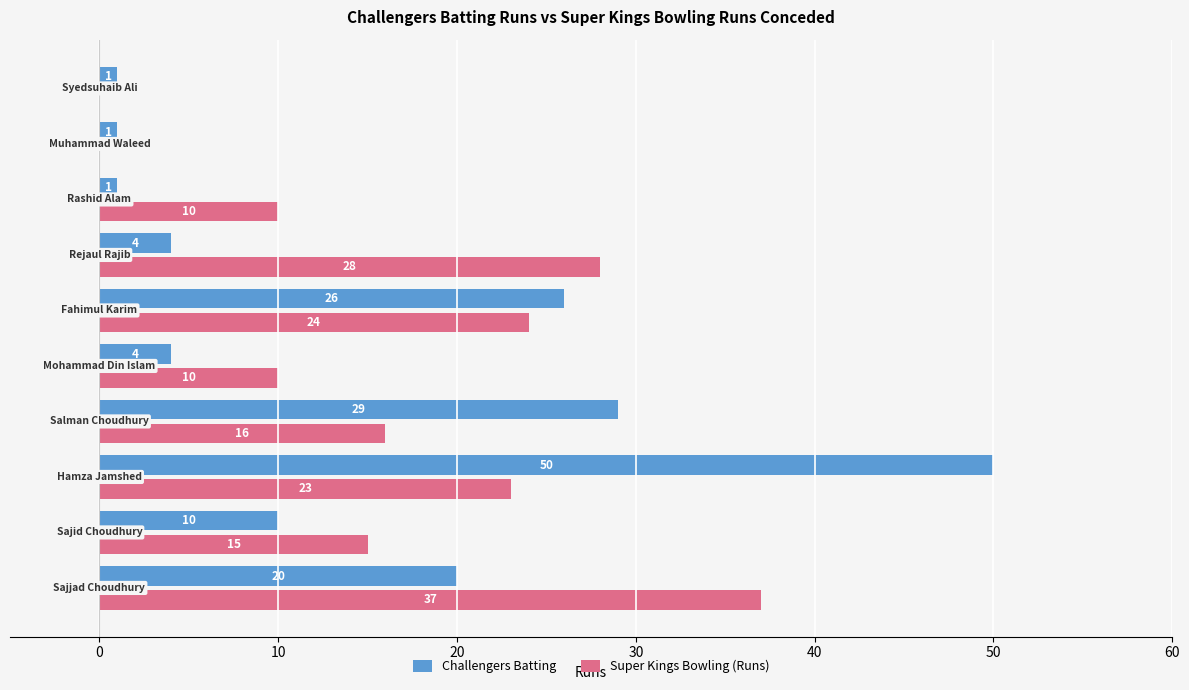

What is the maximum value shown in the chart?

50